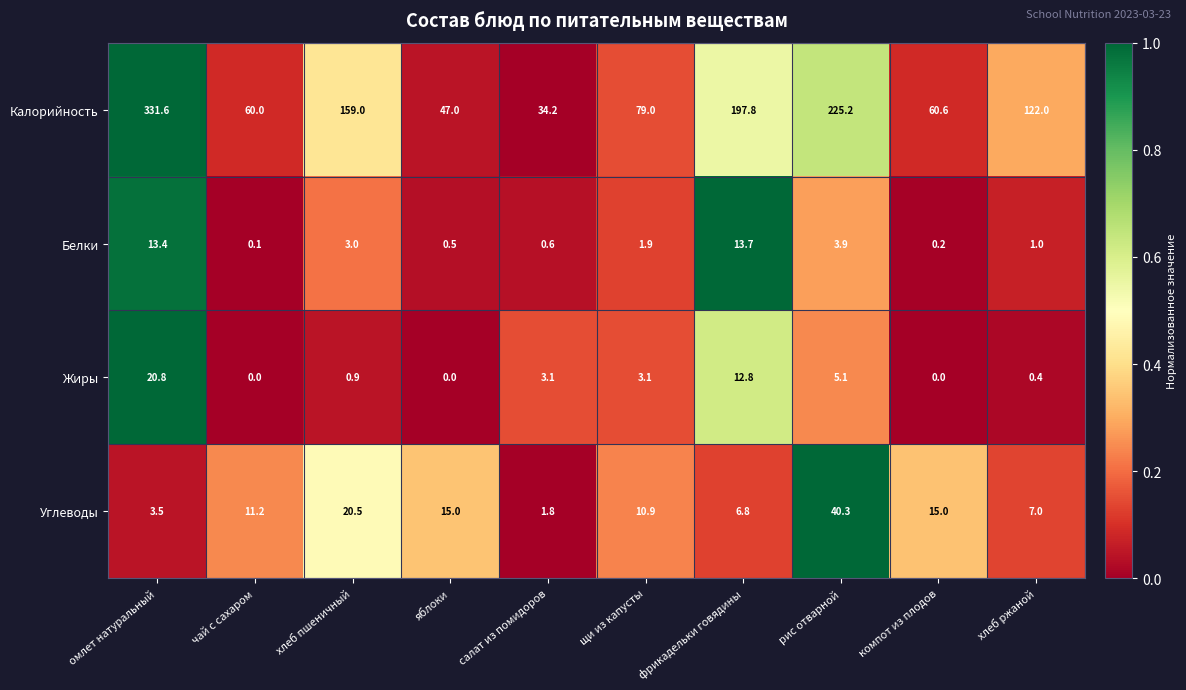

Which category has the lowest value in the Белки series?

чай с сахаром